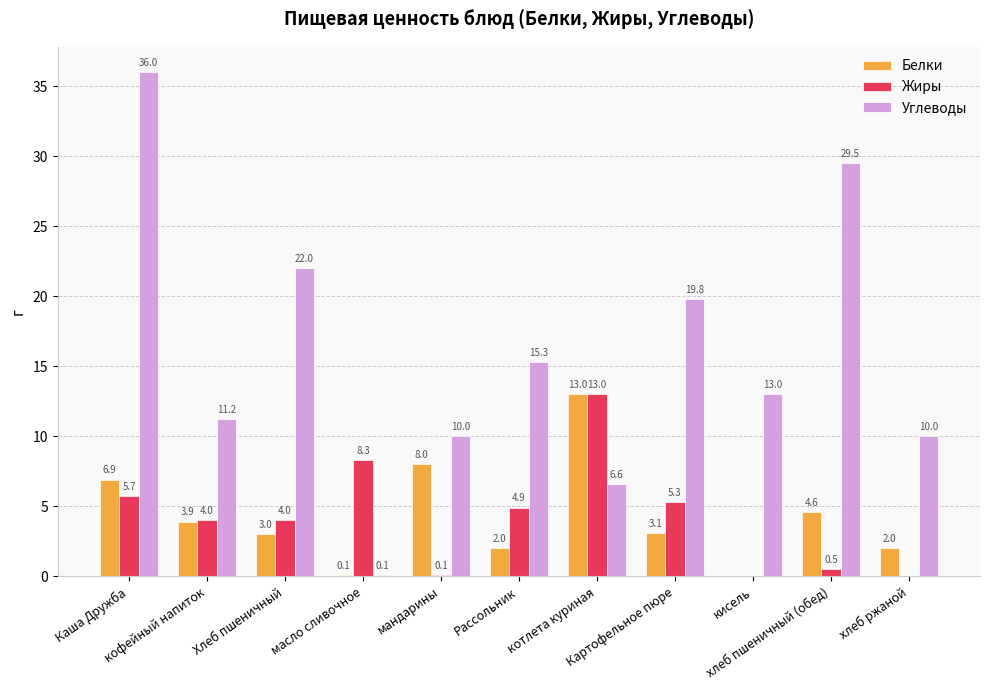

At which label does Белки first exceed 3?

Каша Дружба